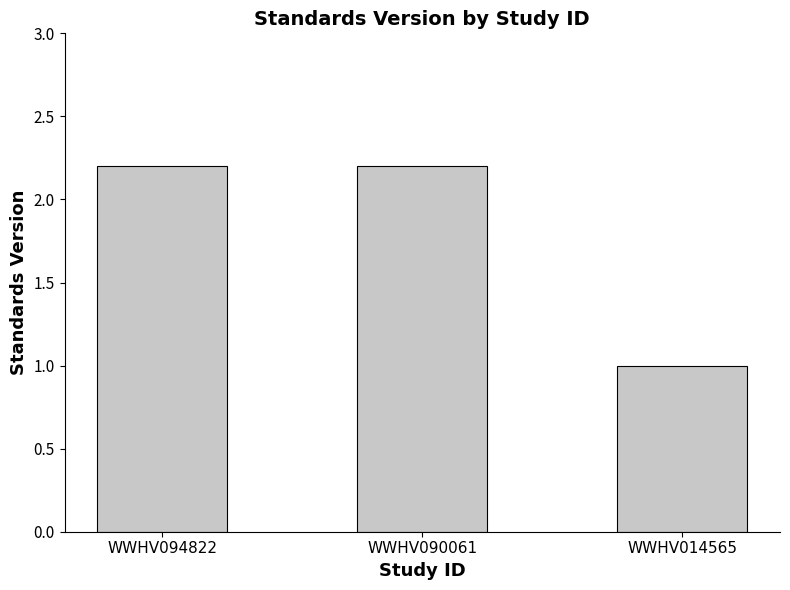

What is the sum of the values at WWHV090061 and WWHV094822?

4.4